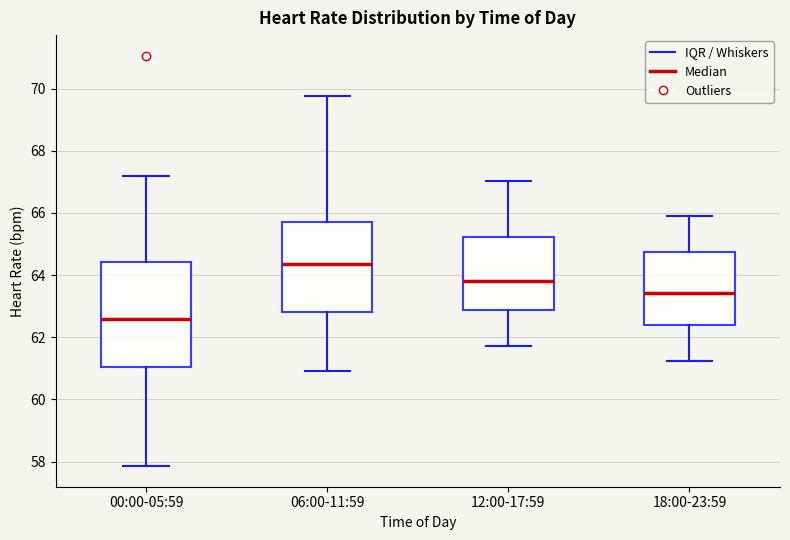

Reading left to right, read every box against the y-axis: the position of its median line, the range the box covers, and the ends of its whiskers. The values are not printed on the chart, so give them approximately, as read against the axis.

00:00-05:59: median 62.6, box 61.0 to 64.4, whiskers 57.8 to 67.2
06:00-11:59: median 64.4, box 62.8 to 65.8, whiskers 61.0 to 69.8
12:00-17:59: median 63.8, box 62.8 to 65.2, whiskers 61.8 to 67.0
18:00-23:59: median 63.4, box 62.4 to 64.8, whiskers 61.2 to 66.0